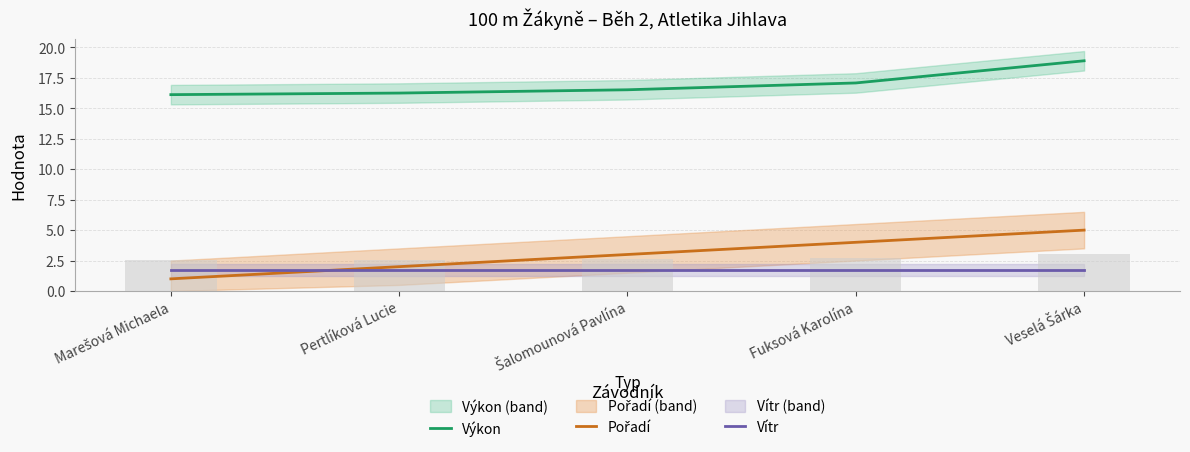

Which series changed the most between Pertlíková Lucie and Fuksová Karolína?

Pořadí